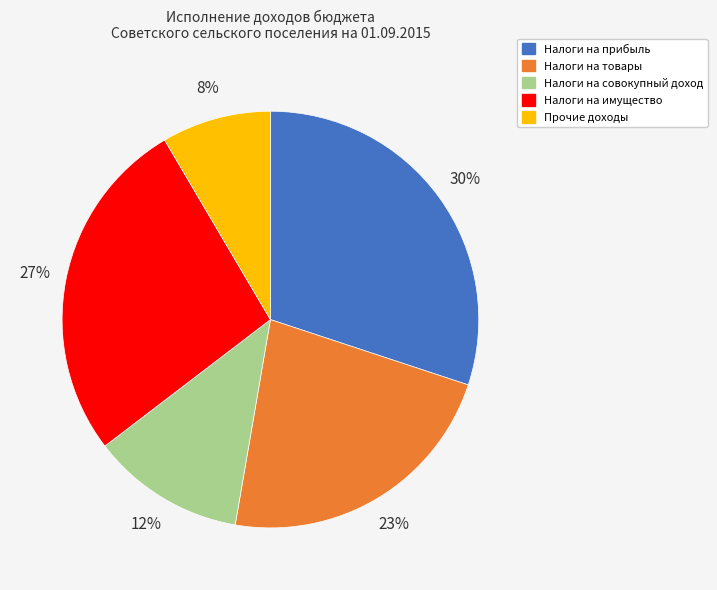

To the nearest percent, what is the average slice percentage?

20%